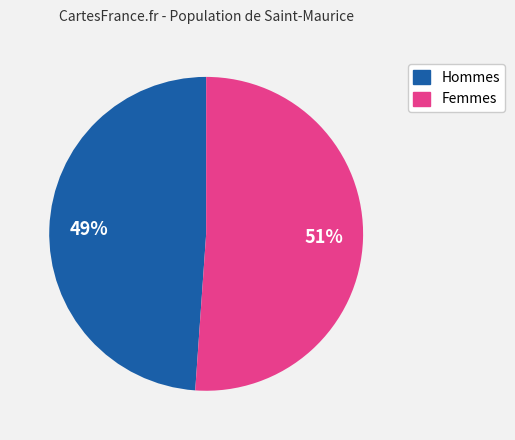

Is there any slice that represents more than half of the pie?

Yes